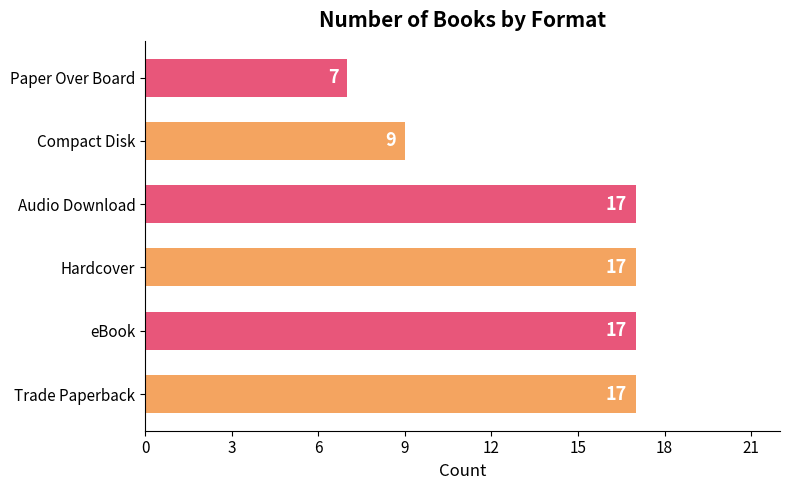

The chart shows a value of 7 at Paper Over Board. True or false?

True